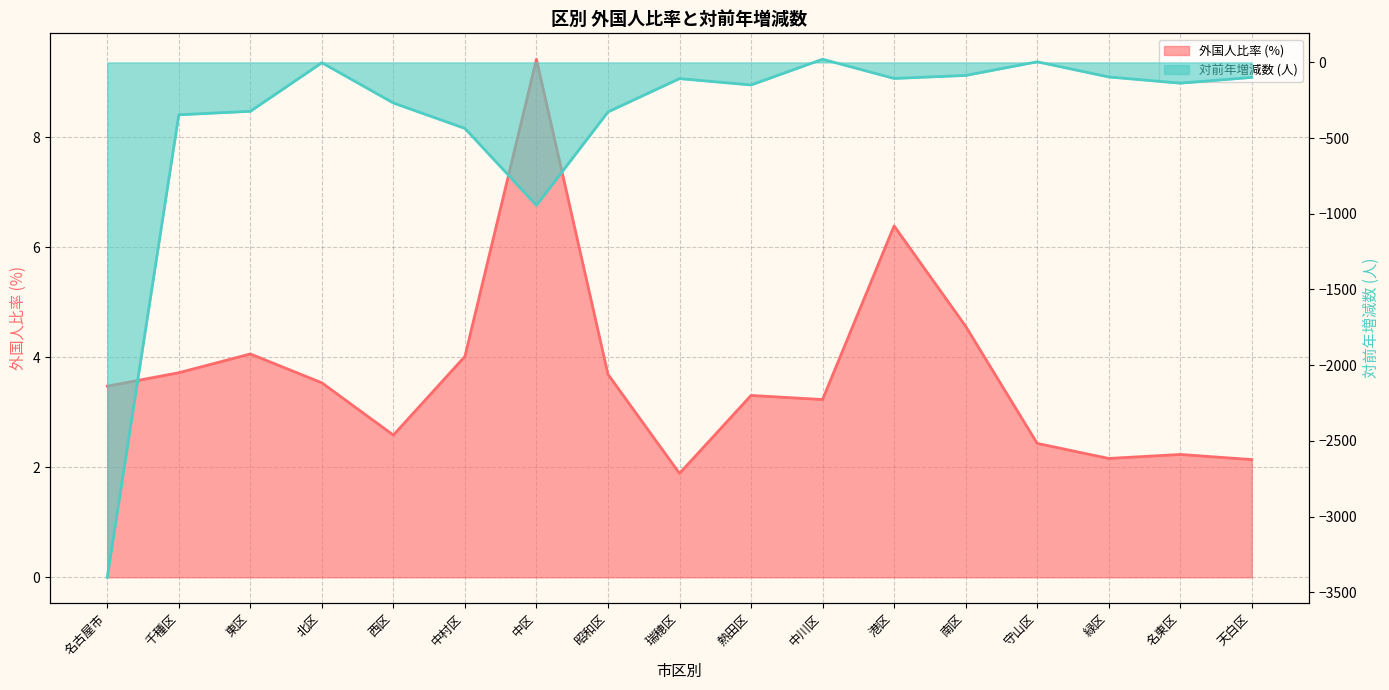

Reading left to right, list all the values displayed in this chart.

外国人比率: 名古屋市=3.5	千種区=3.7	東区=4.1	北区=3.5	西区=2.6	中村区=4.0	中区=9.4	昭和区=3.7	瑞穂区=1.9	熱田区=3.3	中川区=3.2	港区=6.4	南区=4.6	守山区=2.4	緑区=2.2	名東区=2.2	天白区=2.1
対前年増減数: 名古屋市=-3401.0	千種区=-346.0	東区=-323.0	北区=-2.0	西区=-268.0	中村区=-436.0	中区=-944.0	昭和区=-327.0	瑞穂区=-107.0	熱田区=-149.0	中川区=21.0	港区=-106.0	南区=-86.0	守山区=4.0	緑区=-96.0	名東区=-137.0	天白区=-99.0